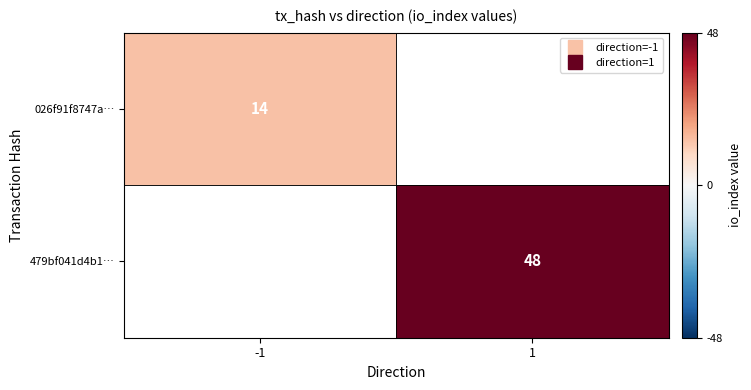

List the series in order of their overall mean, lowest first.

026f91f8747a…, 479bf041d4b1…